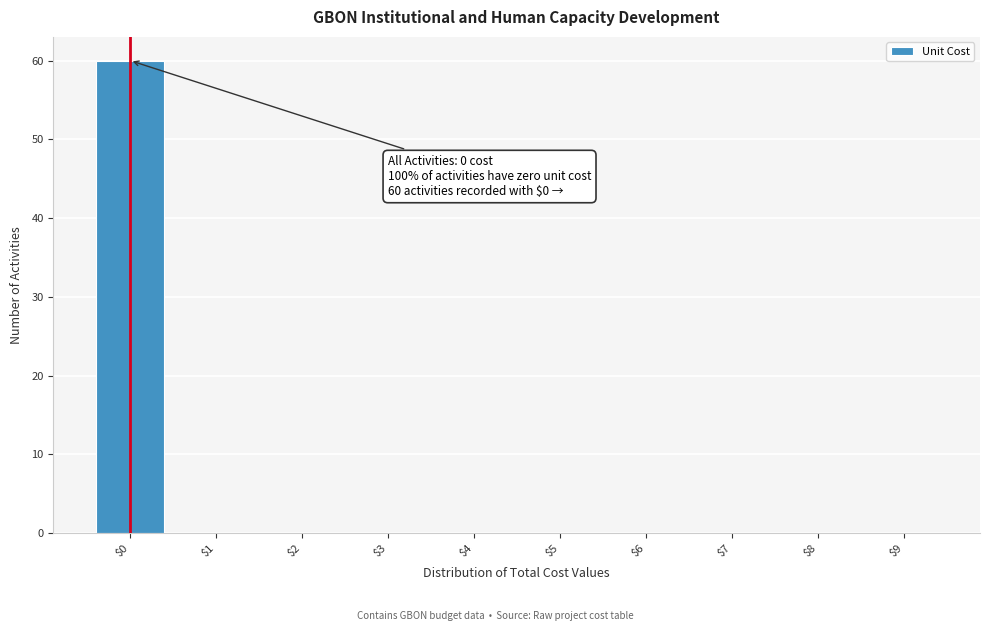

Which range on the x-axis has the tallest bar?

-0.5 to 0.5